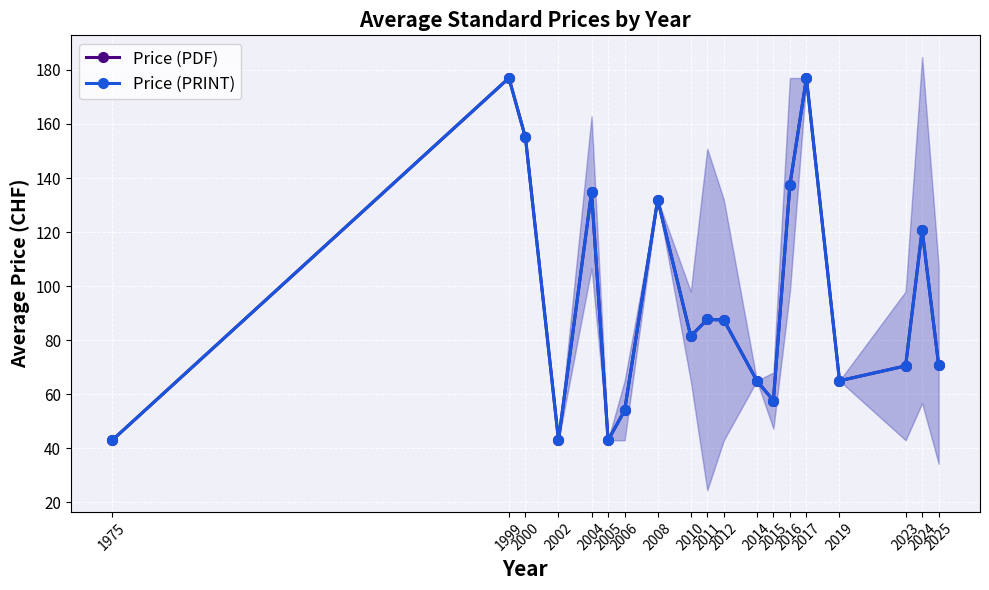

The Price (PDF) series shows 87.7 at 2011. True or false?

True